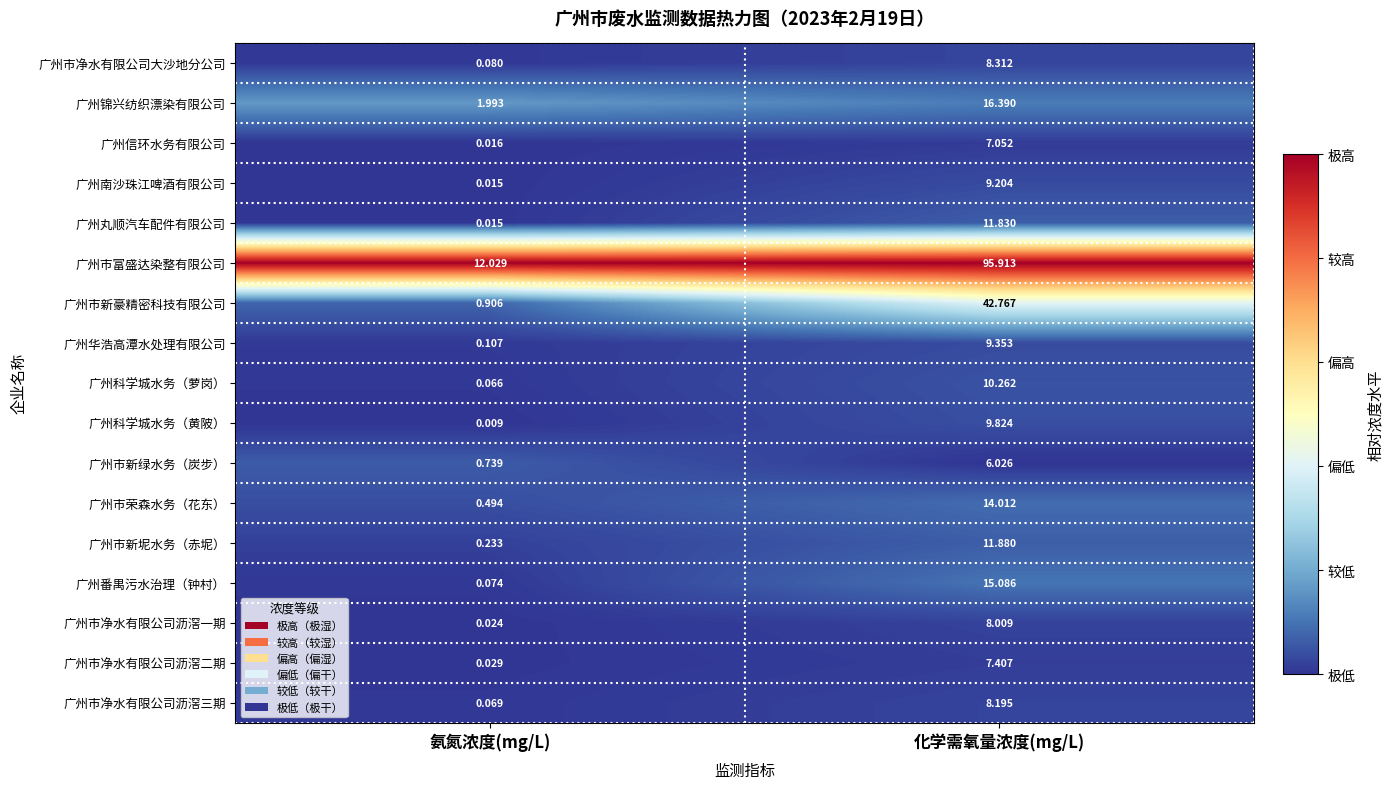

At which label does 广州市新坭水务（赤坭） reach its peak?

化学需氧量浓度(mg/L)